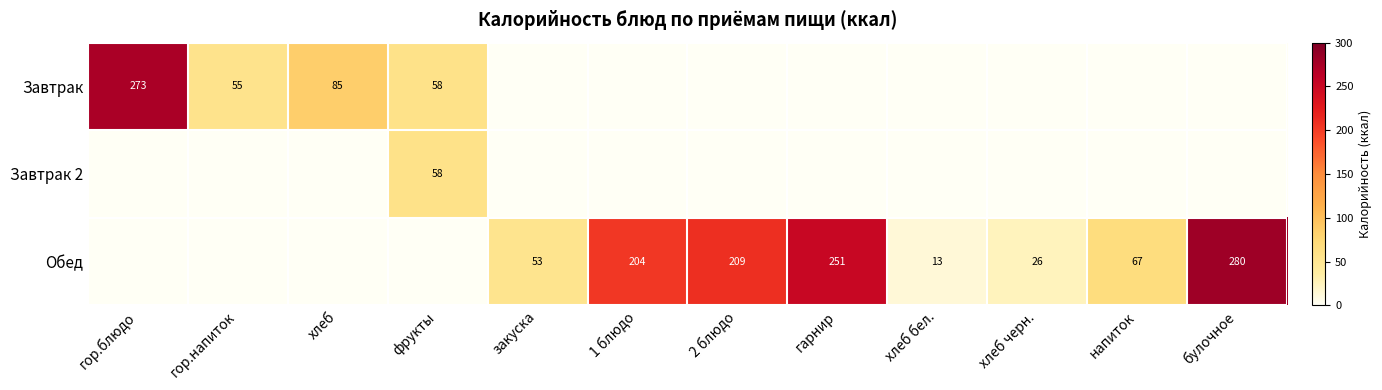

The Завтрак series shows 101.1 at фрукты. True or false?

False